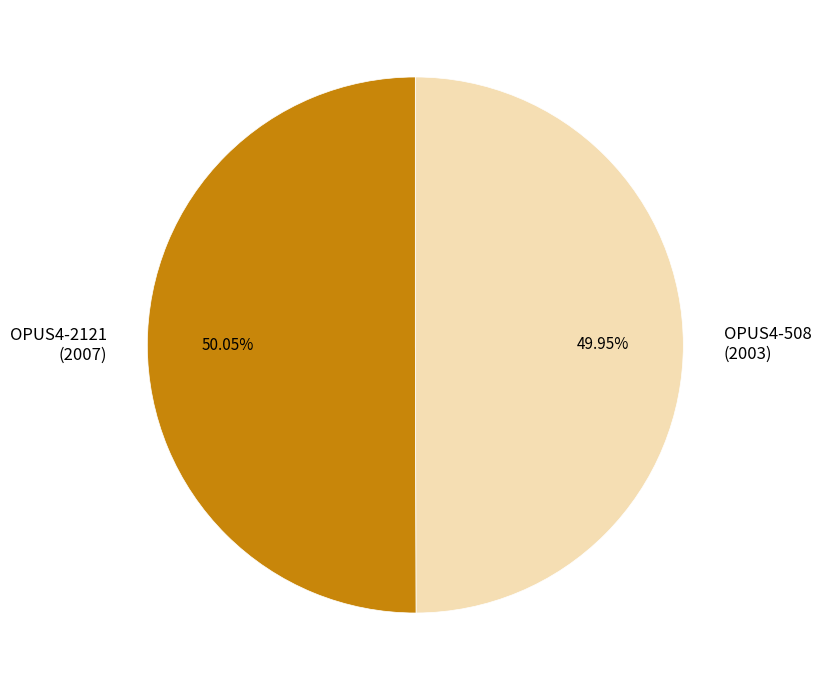

Is the sum of OPUS4-508 (2003) and OPUS4-2121 (2007) greater than half?

Yes